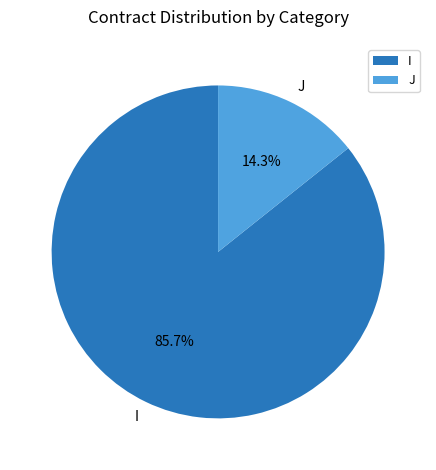

What portion of the pie excludes J?

85.7%